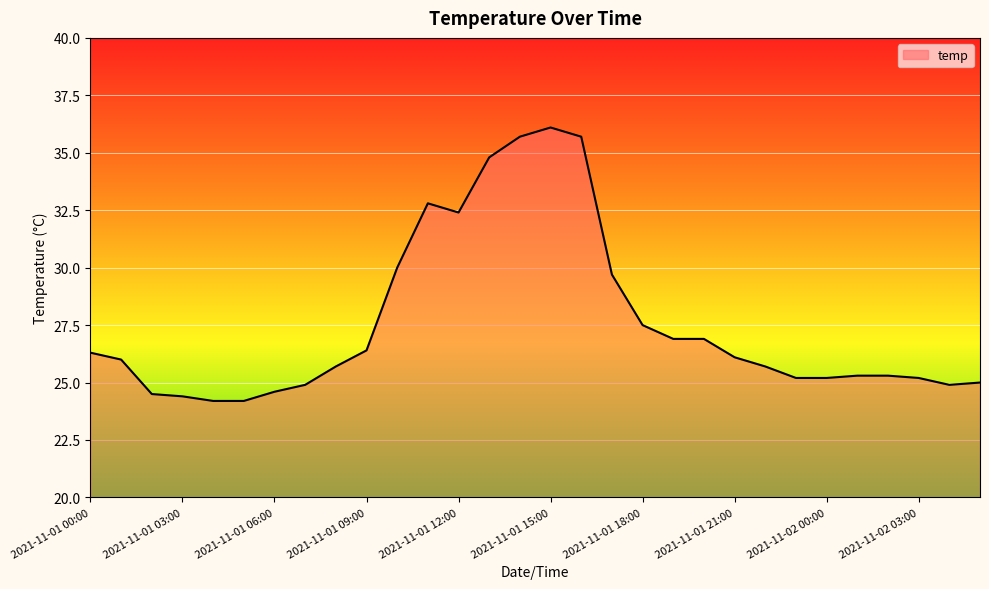

What is the maximum value shown in the chart?

36.1